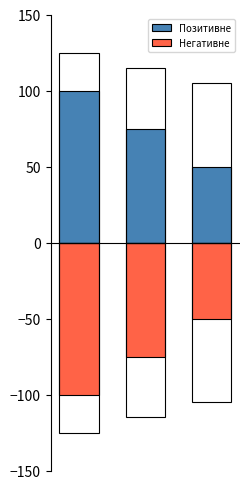

What is the value of the Негативне bar at the 3rd from the left?

-50